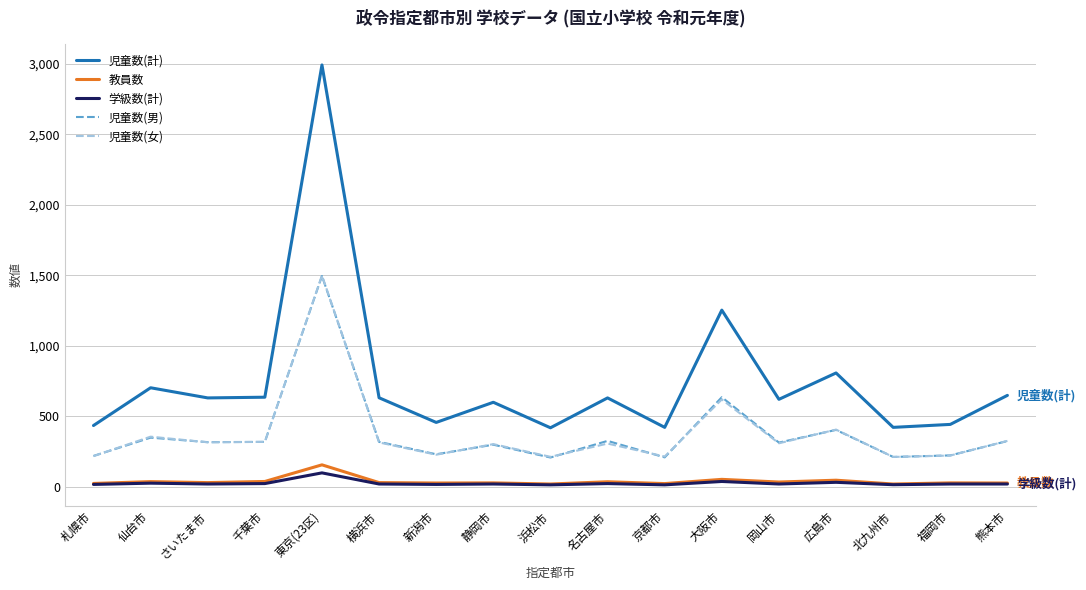

Between 仙台市 and 北九州市, which series saw the biggest shift?

児童数(計)